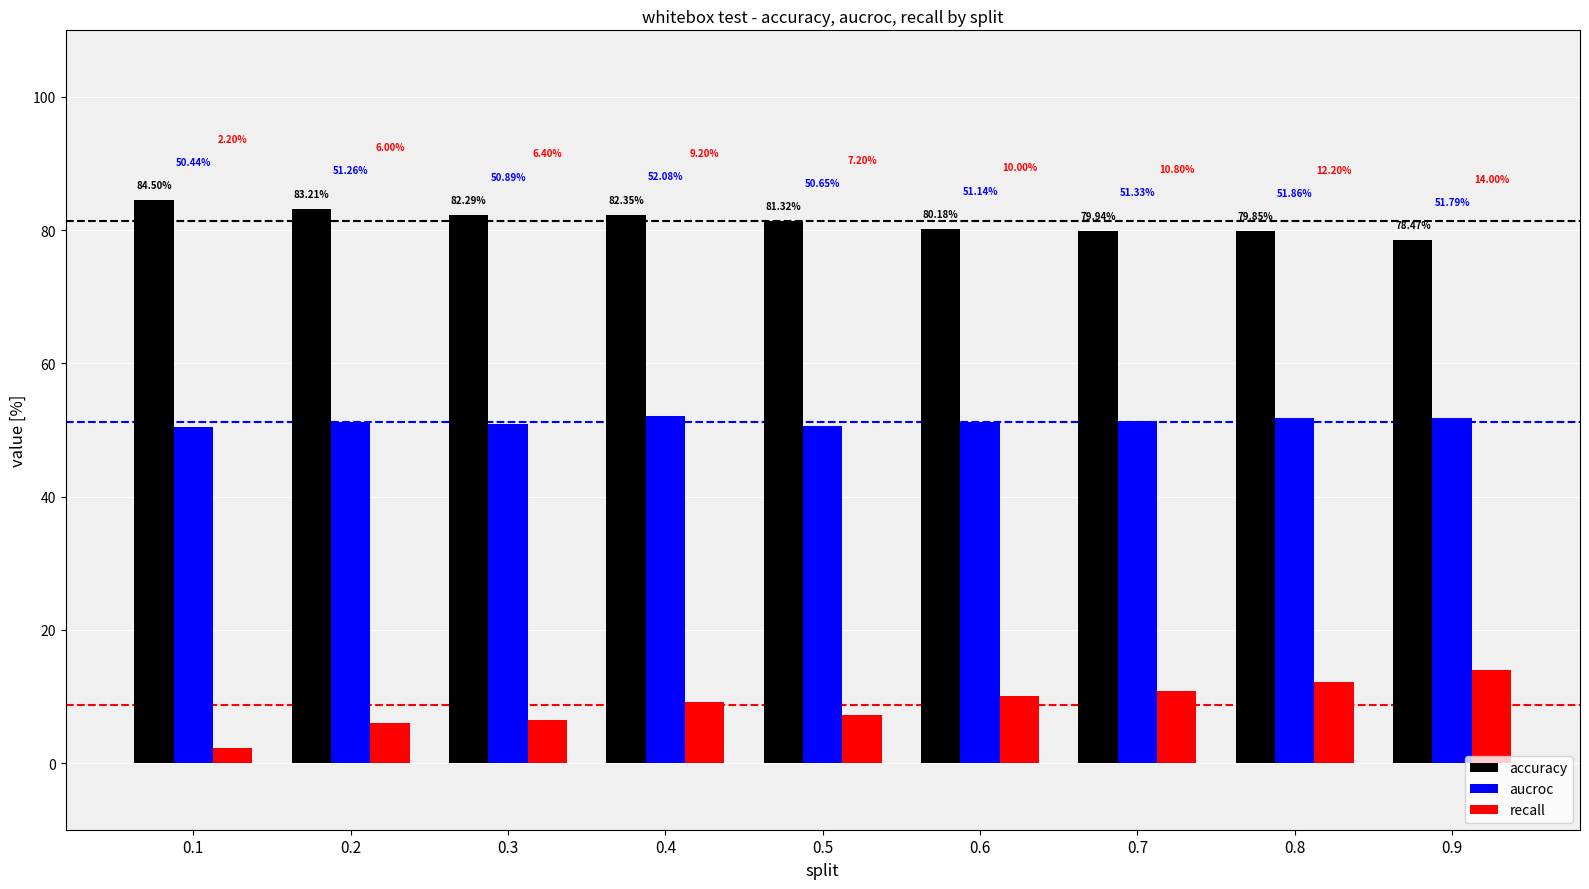

List the series in order of their peak value, highest first.

accuracy, aucroc, recall